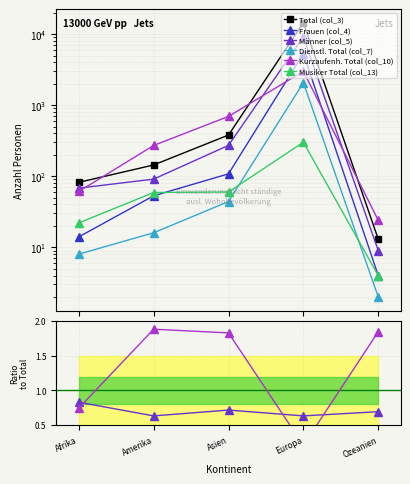

What are all the series names shown in the legend?

Total (col_3), Frauen (col_4), Männer (col_5), Dienstl. Total (col_7), Kurzaufenh. Total (col_10), Musiker Total (col_13)